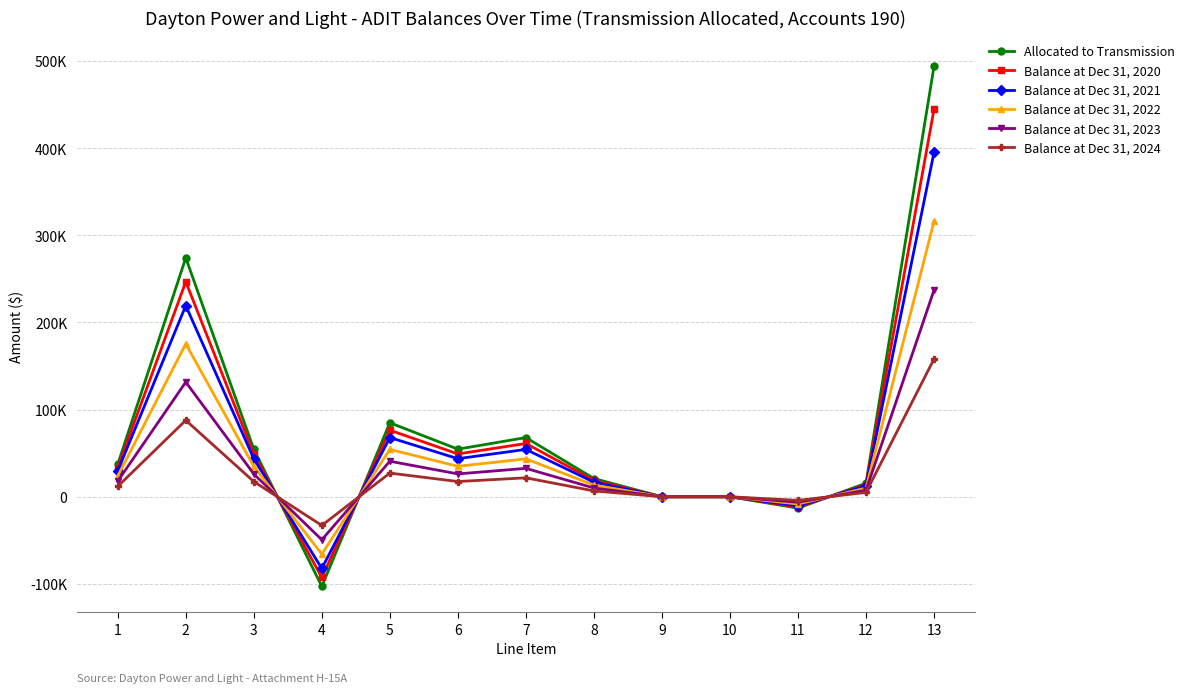

Is this an area chart (filled region under the line)?

No